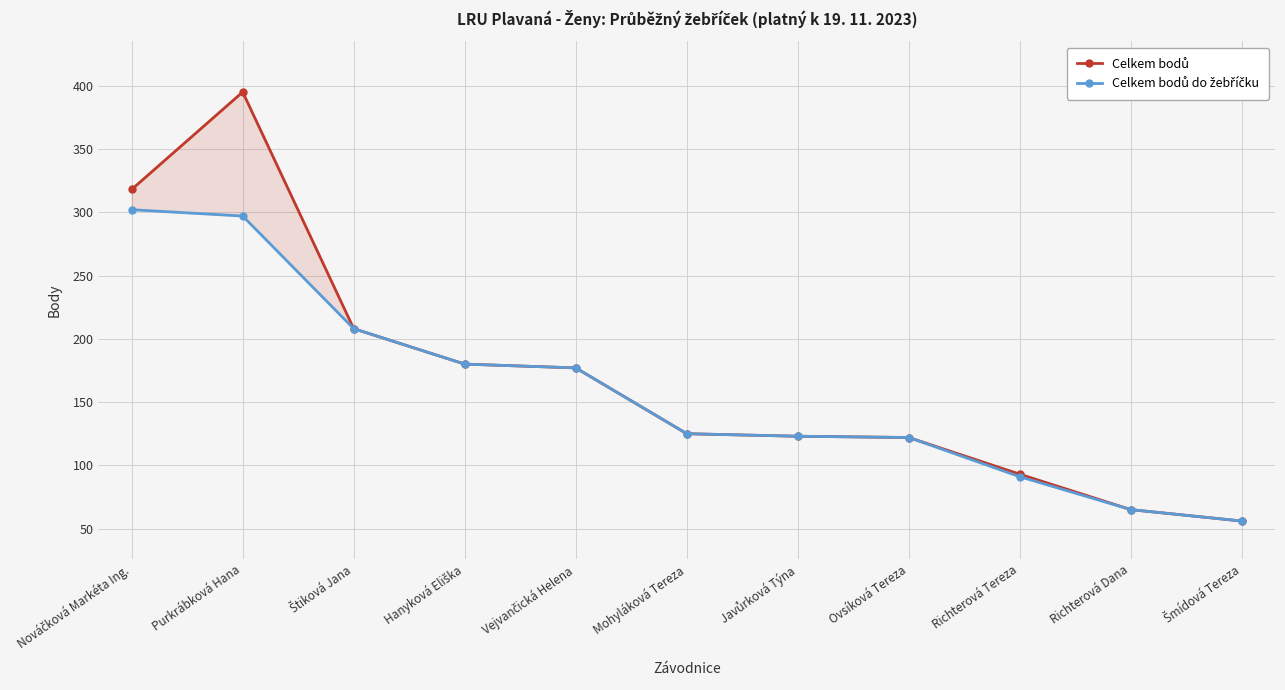

What is the difference between the maximum and minimum values in the Celkem bodů series?

339